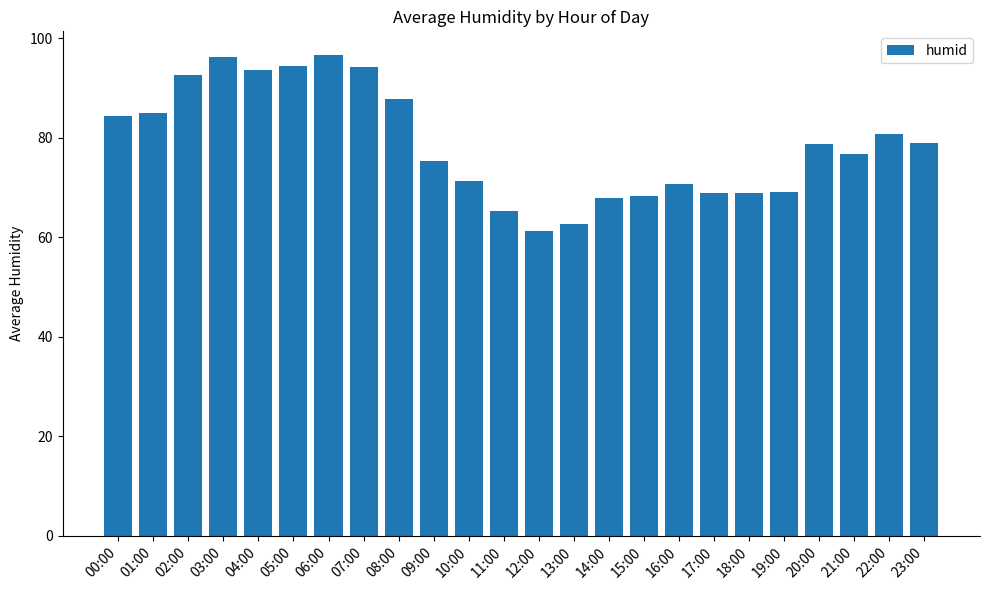

What is the average value?

78.8